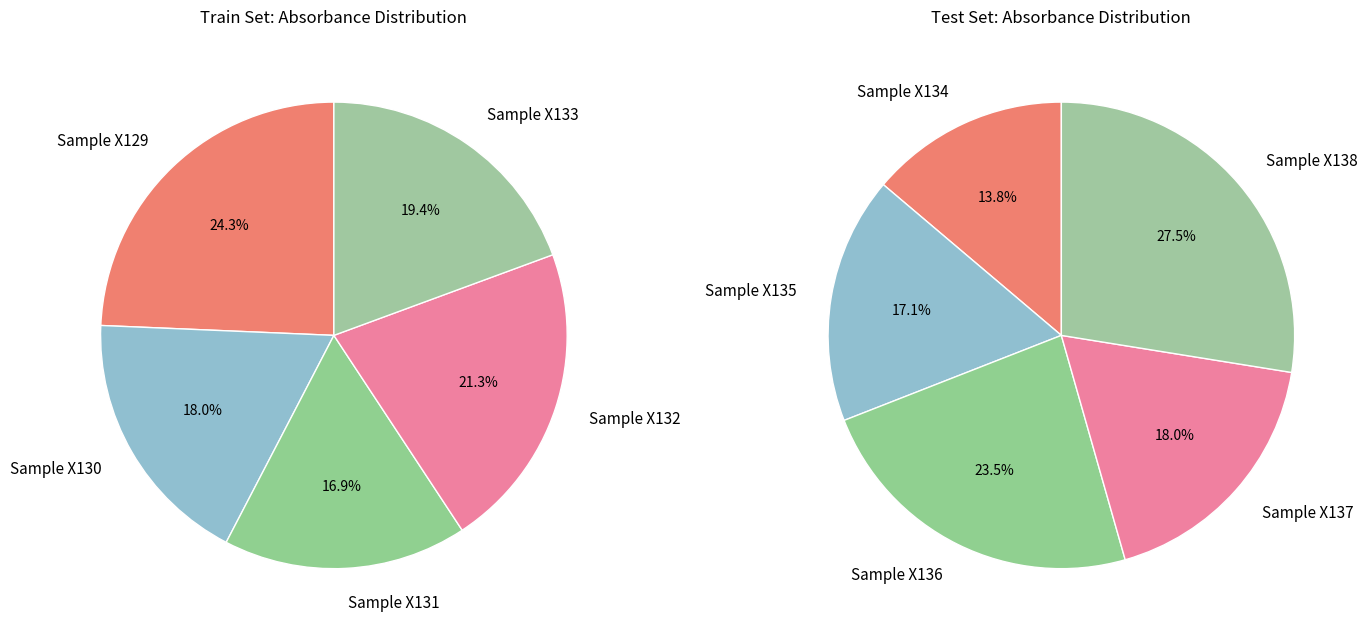

How many slices are in this pie chart?

10